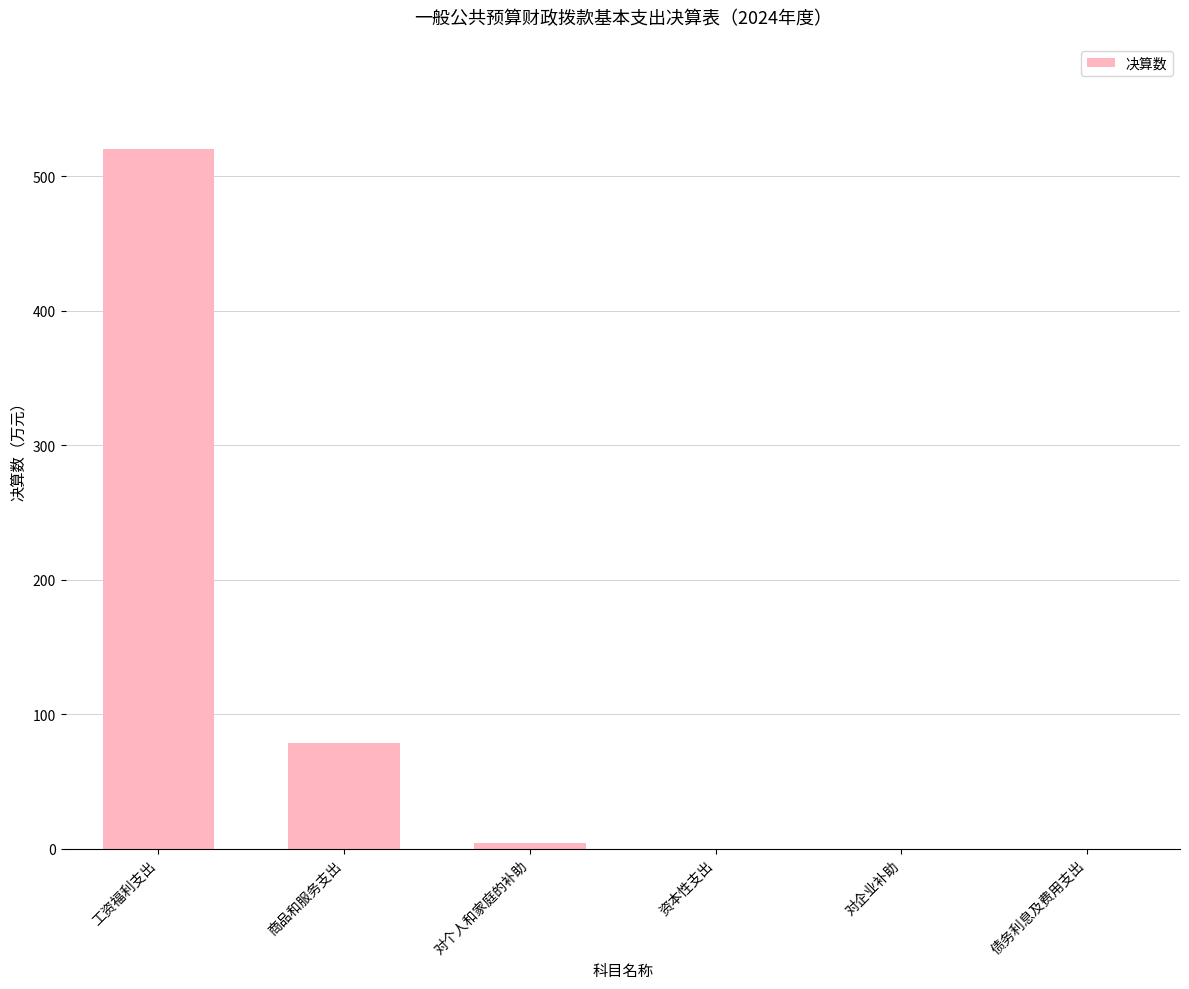

What is the approximate value at 商品和服务支出?

78.5